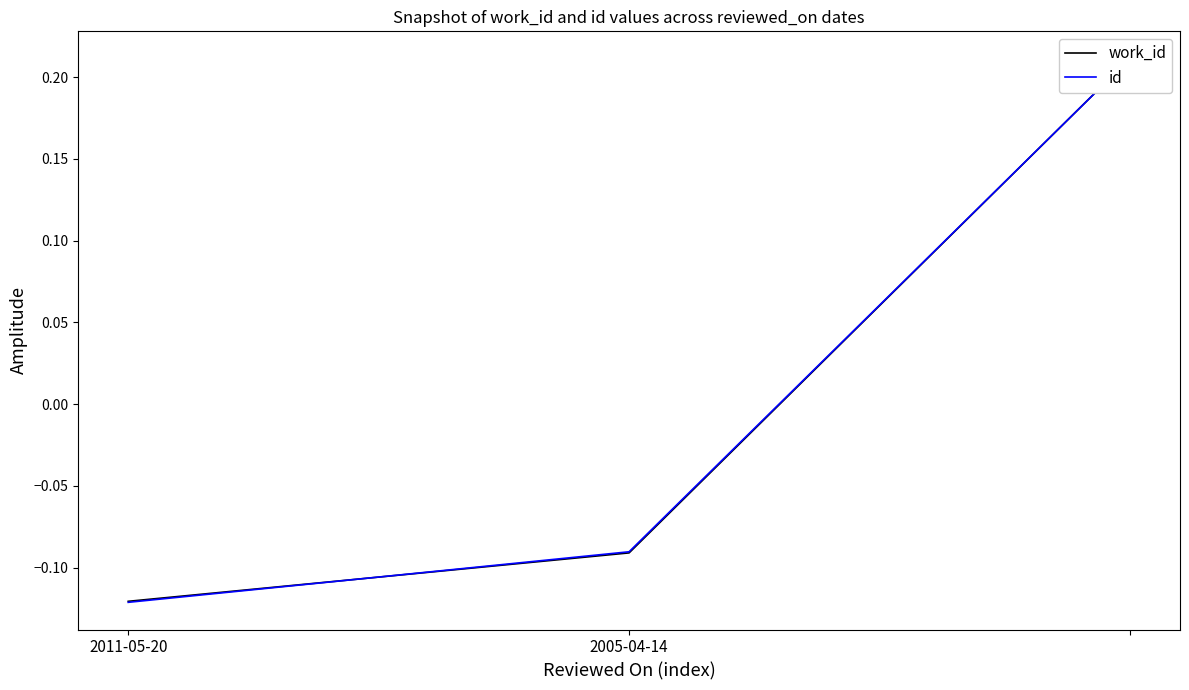

What position from the left is 2005-04-14?

2